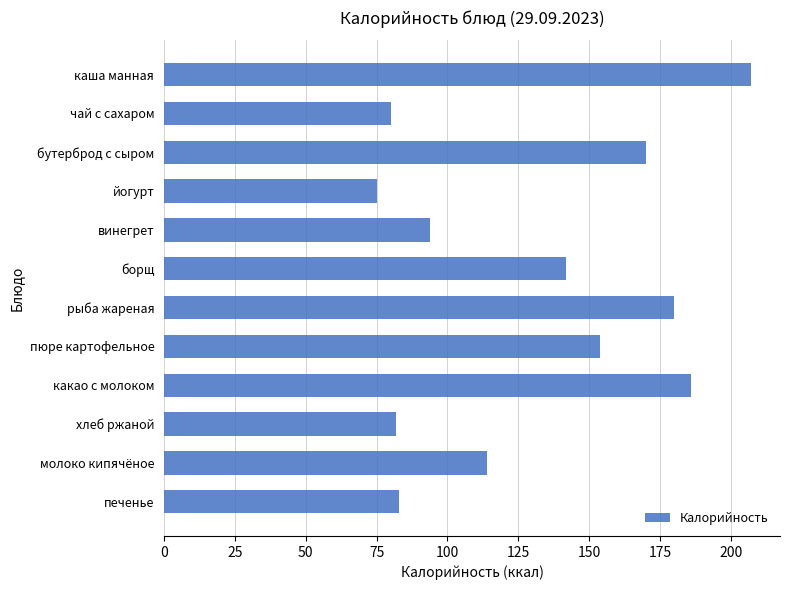

Which has a higher value, хлеб ржаной or пюре картофельное?

пюре картофельное